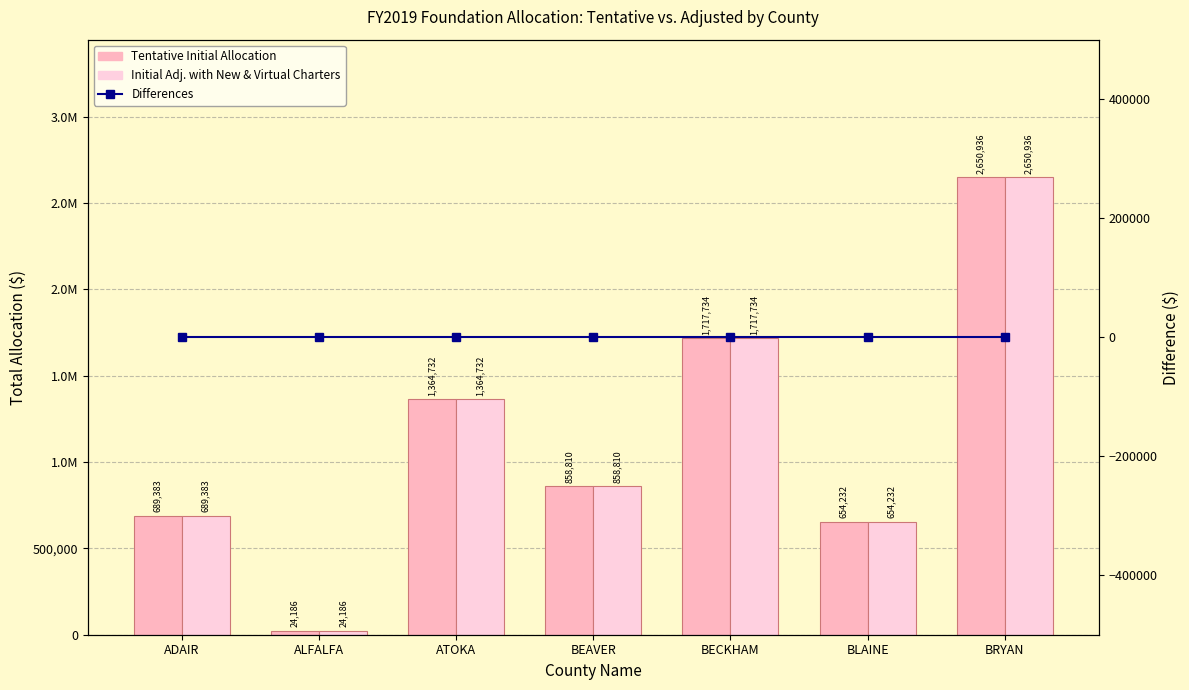

At which label does Differences reach its minimum?

ADAIR